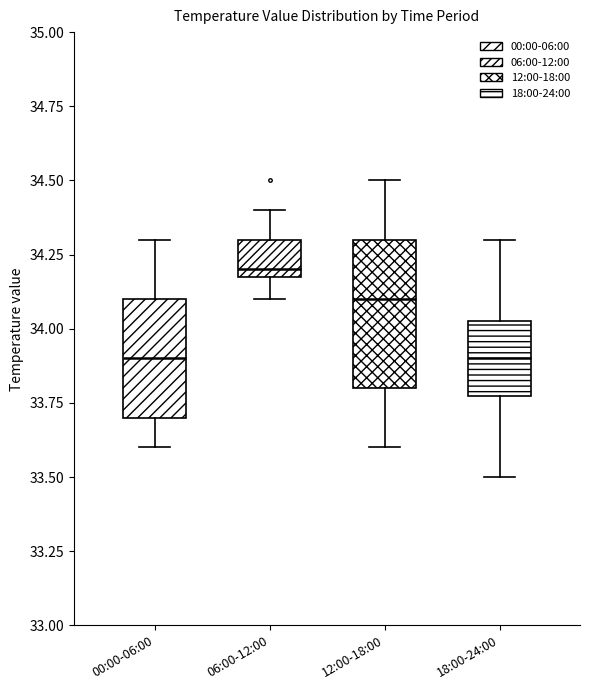

Reading left to right, transcribe this box plot: for each box, give where its median line is, the range the box spans, and where its two whiskers end, as read against the y-axis. The values are not printed on the chart, so give them approximately, as read against the axis.

00:00-06:00: median 33.90, box 33.70 to 34.10, whiskers 33.60 to 34.30
06:00-12:00: median 34.20 (just above the box's lower edge), box 34.20 to 34.30, whiskers 34.10 to 34.40
12:00-18:00: median 34.10, box 33.80 to 34.30, whiskers 33.60 to 34.50
18:00-24:00: median 33.90, box 33.80 to 34.05, whiskers 33.50 to 34.30